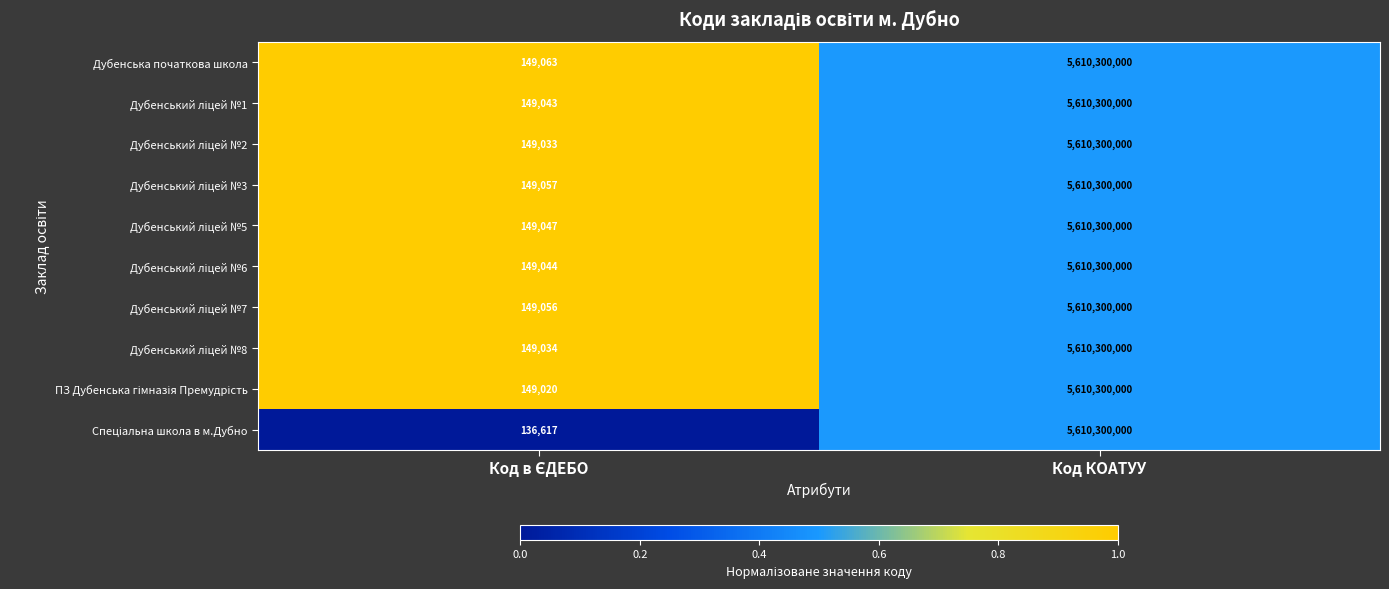

Read the Дубенська початкова школа value at Код КОАТУУ, to the nearest 10.

5610300000